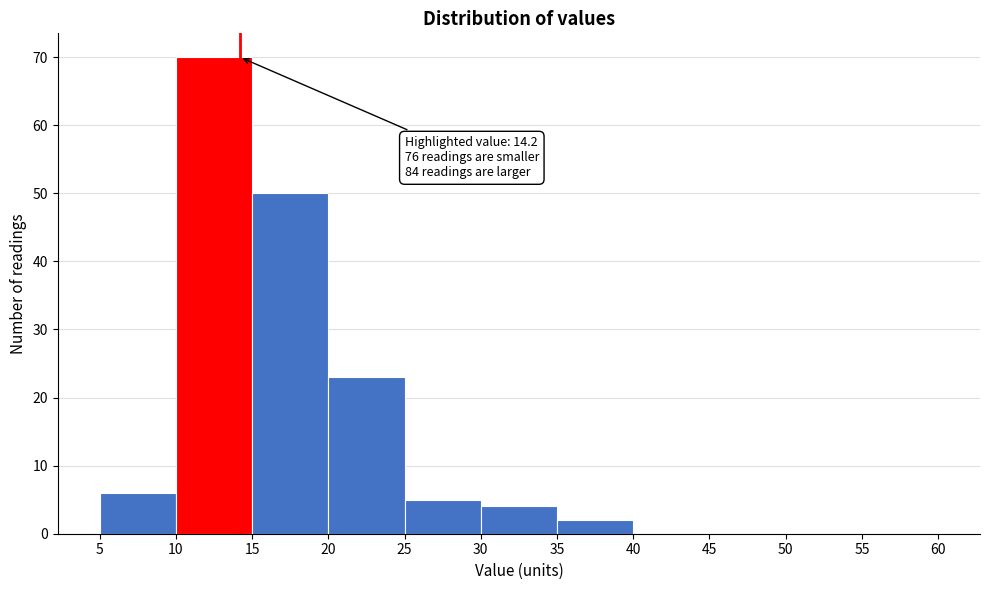

Over which range of the x-axis is the bar tallest?

10 to 15